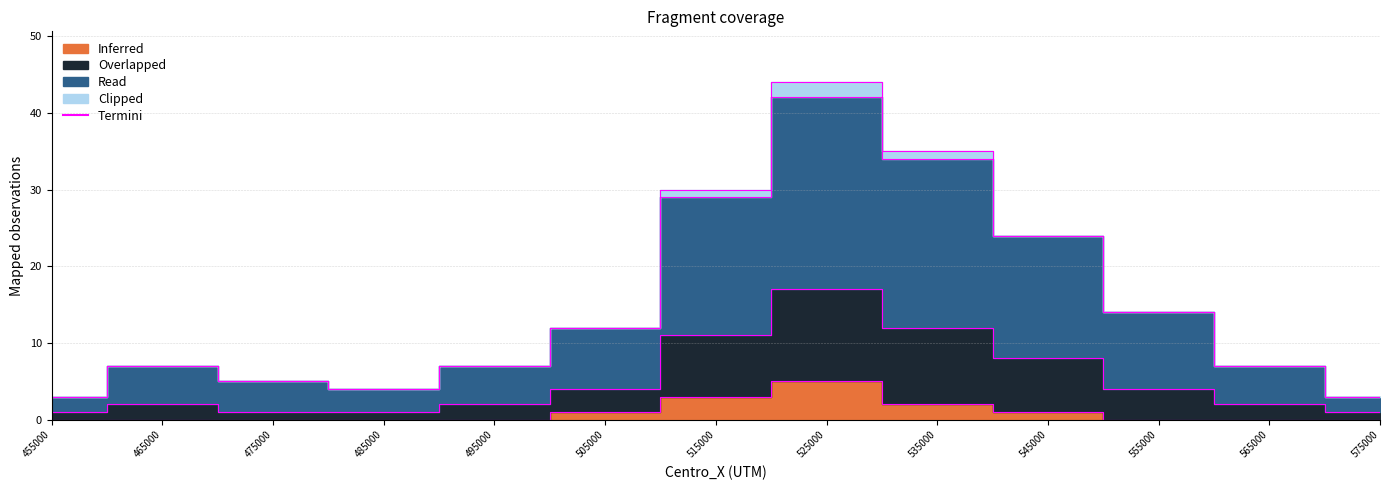

What is the total value across all series at 465000?

14